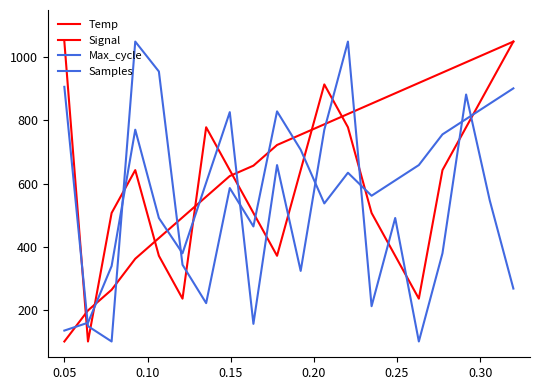

True or false: Signal has more than 0 interior local peaks.

True